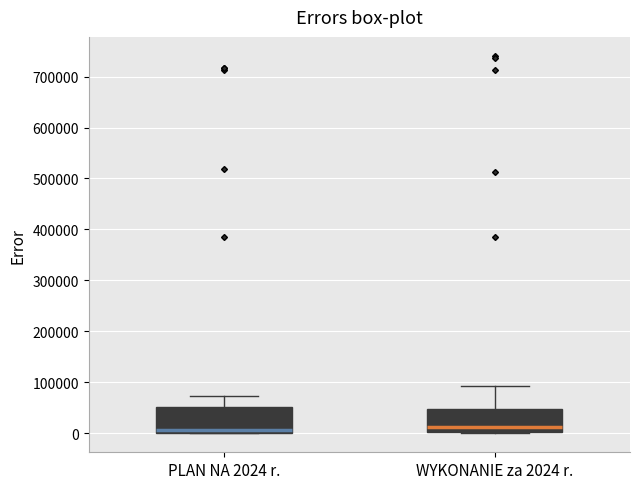

Reading left to right, read every box against the y-axis: the position of its median line, the range the box covers, and the ends of its whiskers. The values are not printed on the chart, so give them approximately, as read against the axis.

PLAN NA 2024 r.: median 10000, box 0 to 50000, whiskers 0 to 70000
WYKONANIE za 2024 r.: median 10000, box 0 to 50000, whiskers 0 to 90000